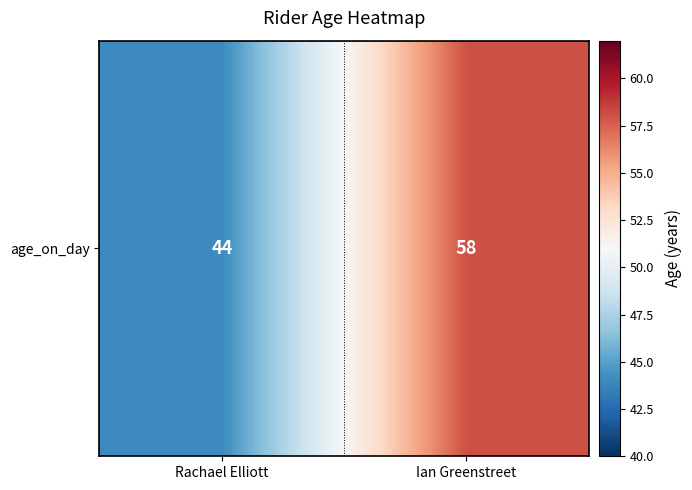

Reading left to right, list all the values displayed in this chart.

Rachael Elliott=44	Ian Greenstreet=58